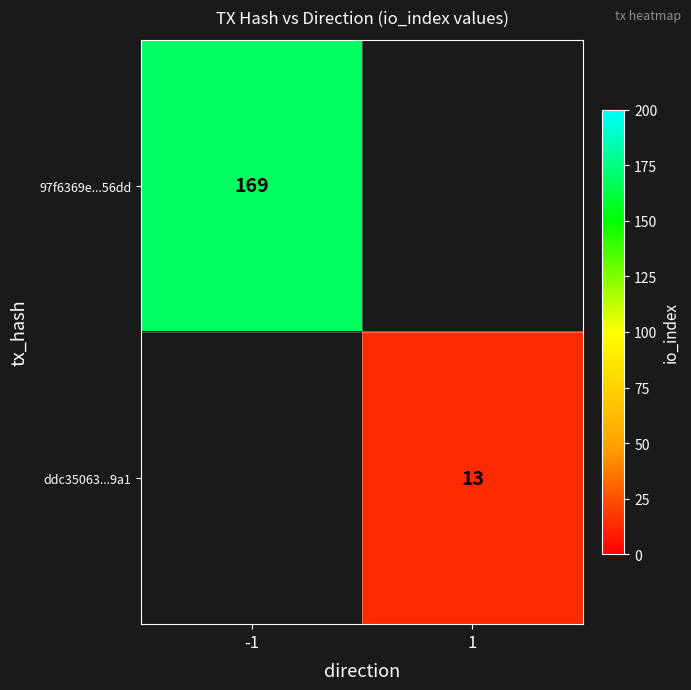

The ddc35063...9a1 series shows 3 at 1. True or false?

False